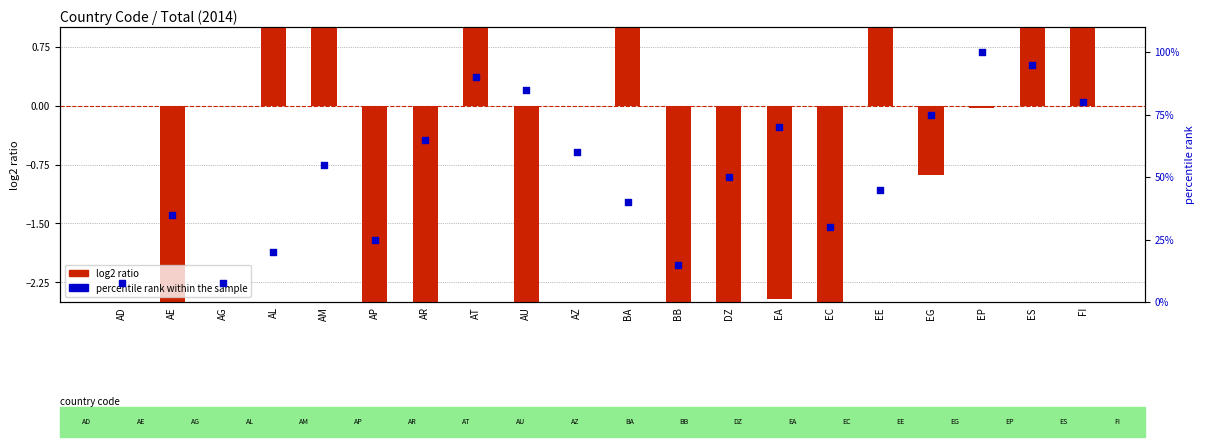

Is the value of percentile rank within the sample at AP greater than the value of log2 ratio at AL?

Yes